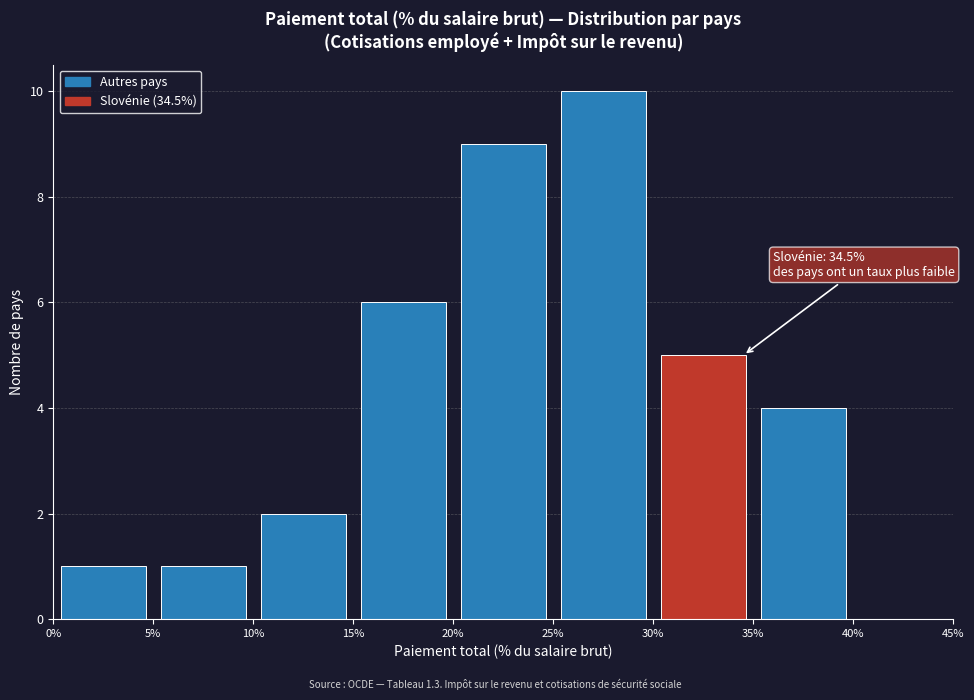

Over which range of the x-axis is the bar tallest?

25% to 30%